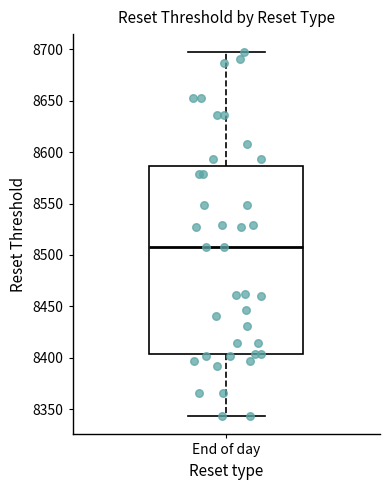

Transcribe this box plot: give where the median line is, the range the box spans, and where the two whiskers end, as read against the y-axis. The values are not printed on the chart, so give them approximately, as read against the axis.

median 8505, box 8405 to 8585, whiskers 8345 to 8695